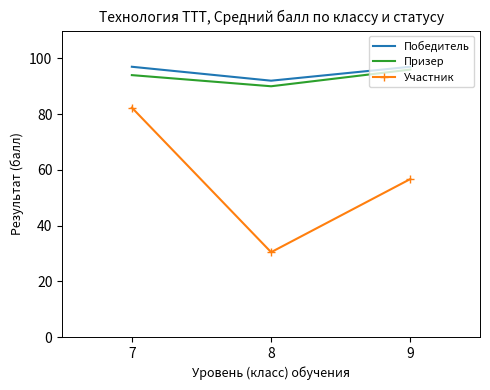

What is the total value across all series at 7?

273.3